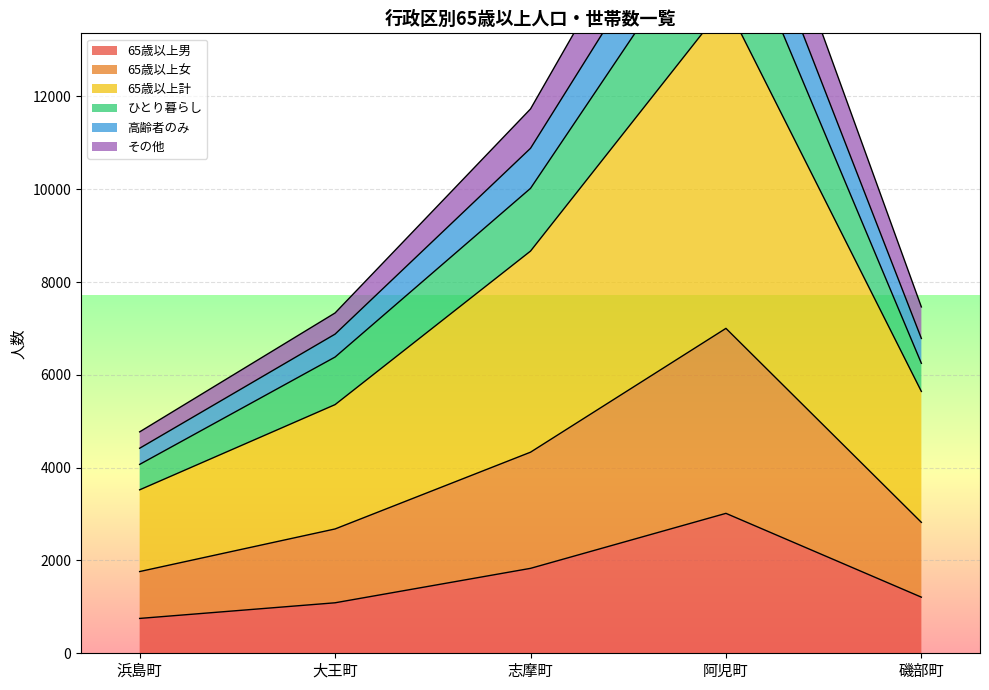

At which label does 高齢者のみ reach its minimum?

浜島町